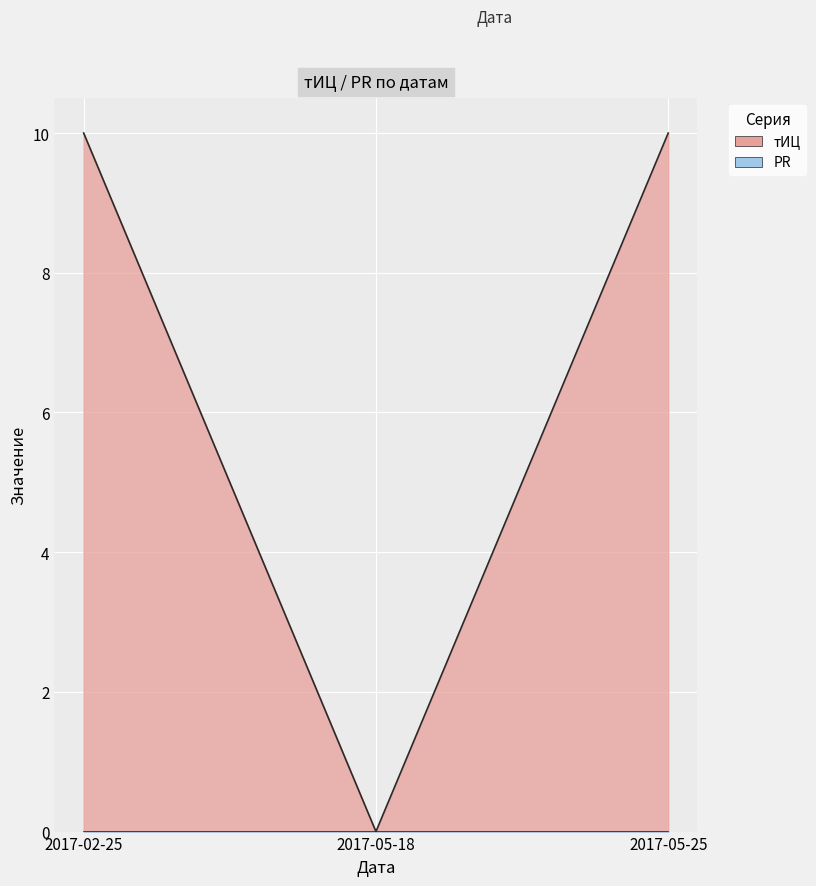

Rank the categories by value from lowest to highest.

2017-05-18, 2017-02-25, 2017-05-25